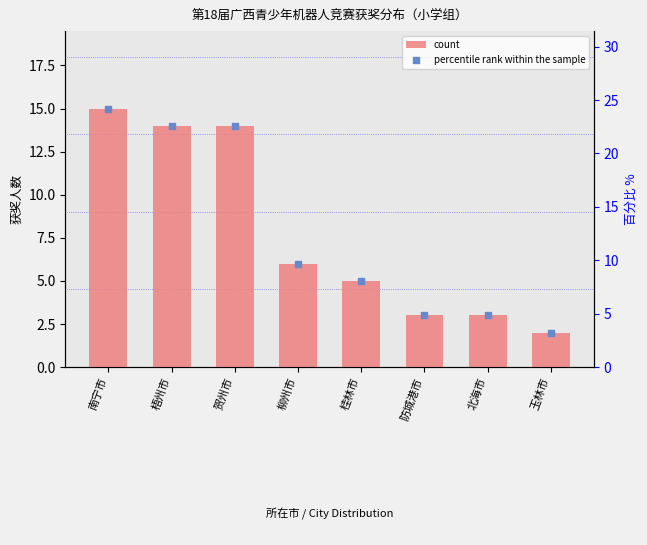

Which series has the largest total across all categories?

percentile rank within the sample